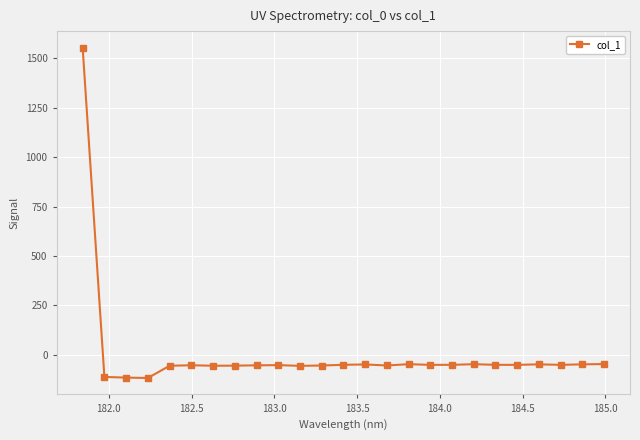

What is the difference between the maximum and second lowest values?

1670.8